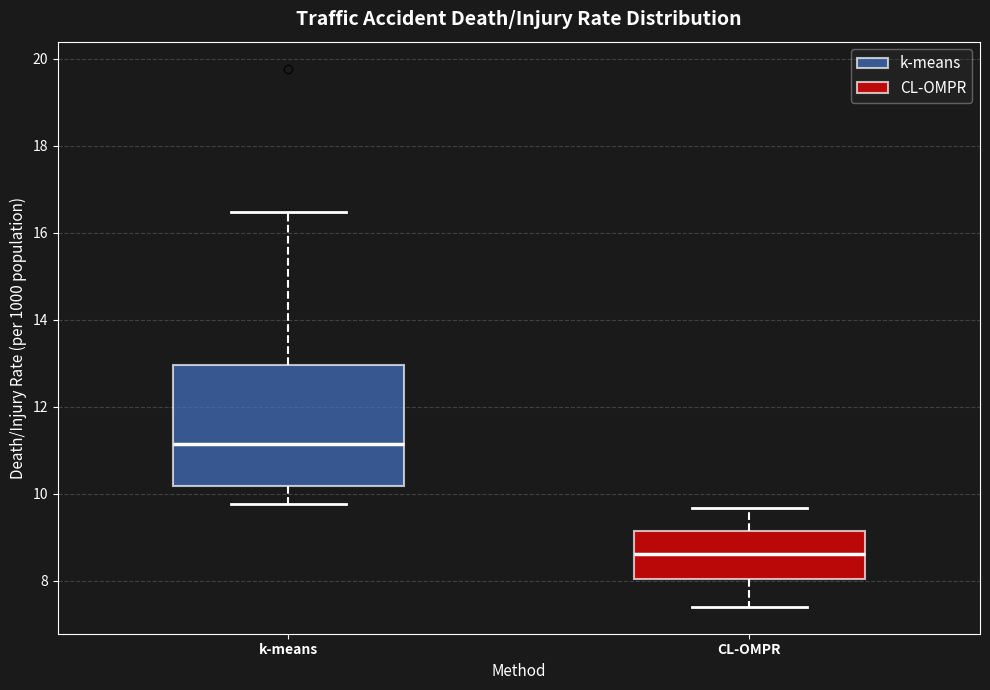

Comparing the boxes themselves (not the whiskers), which one is the tallest?

k-means